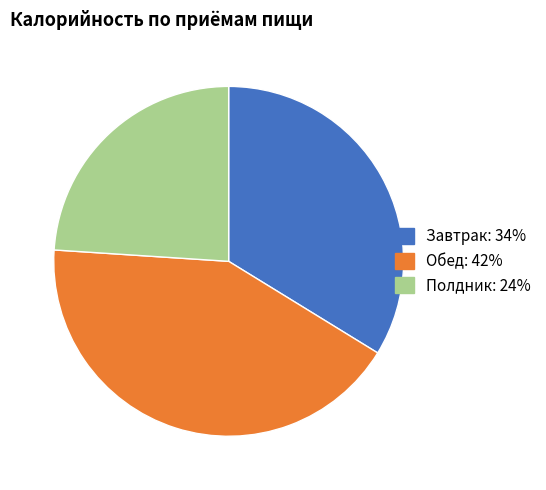

Rank the categories by value from lowest to highest.

Полдник, Завтрак, Обед